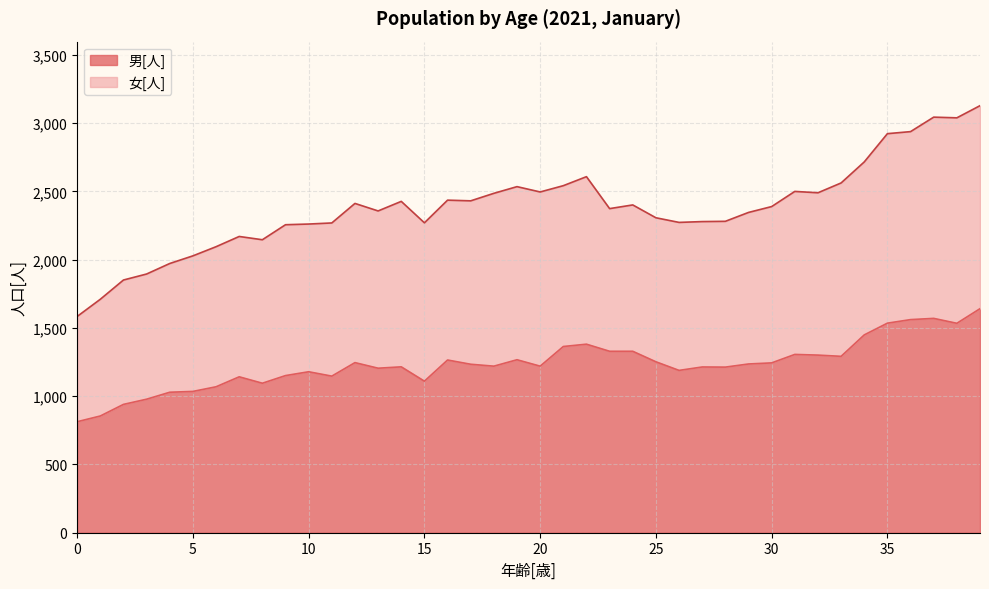

At which label does the data first exceed 1234?

12